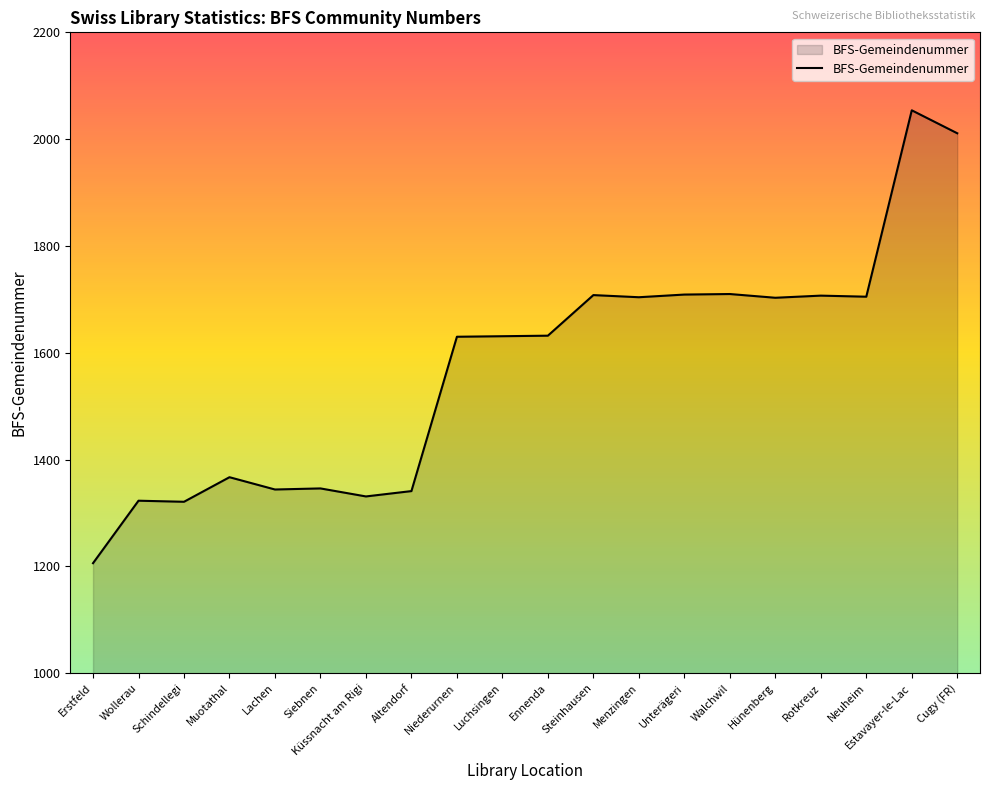

What value does the data have at Neuheim?

1705